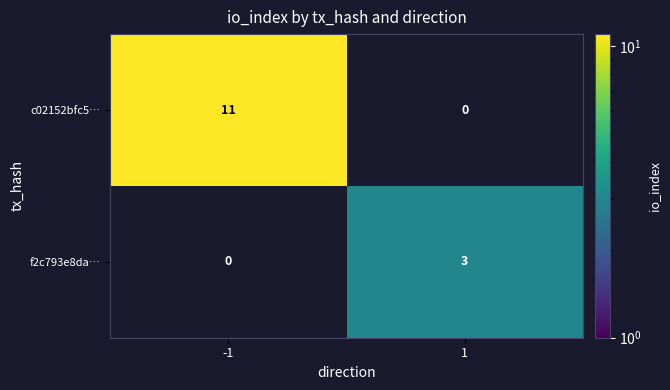

True or false: c02152bfc5… has a value of -5 at 1.

False